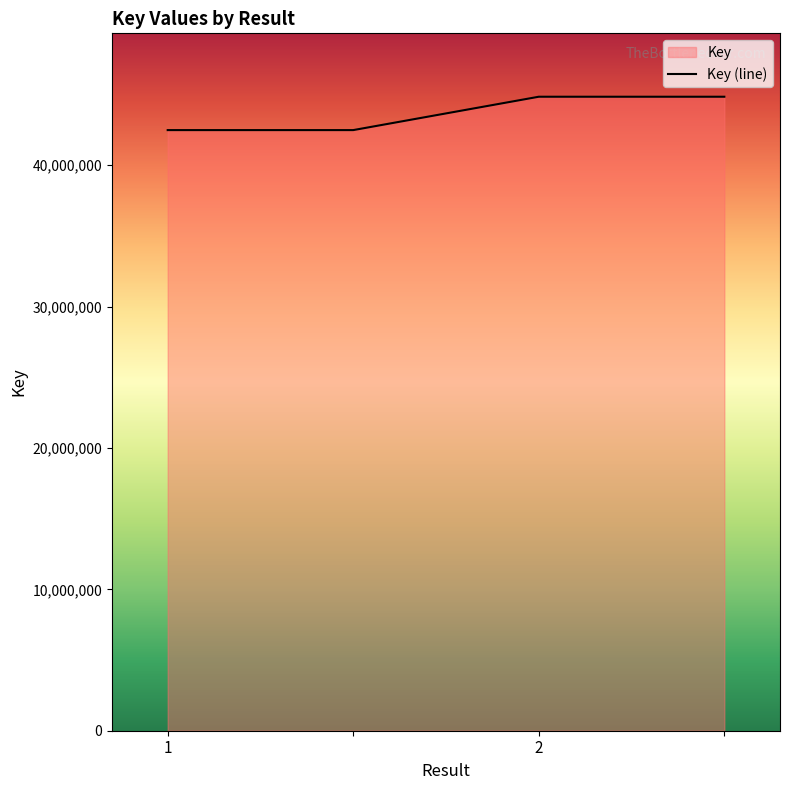

Which category has the lowest value across all series?

1